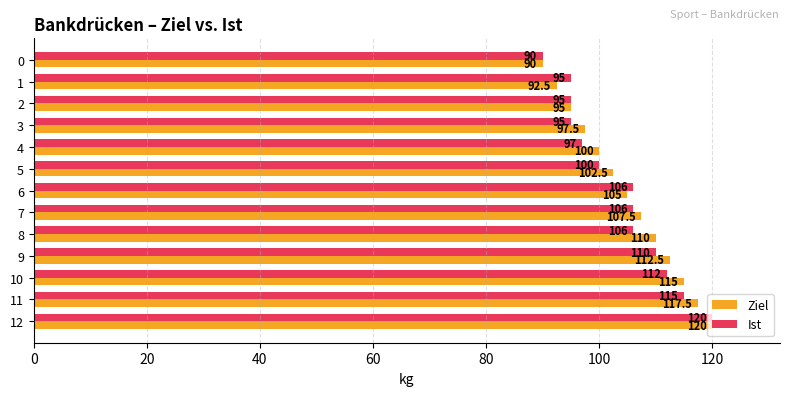

The Ziel series shows 95.0 at 2. True or false?

True